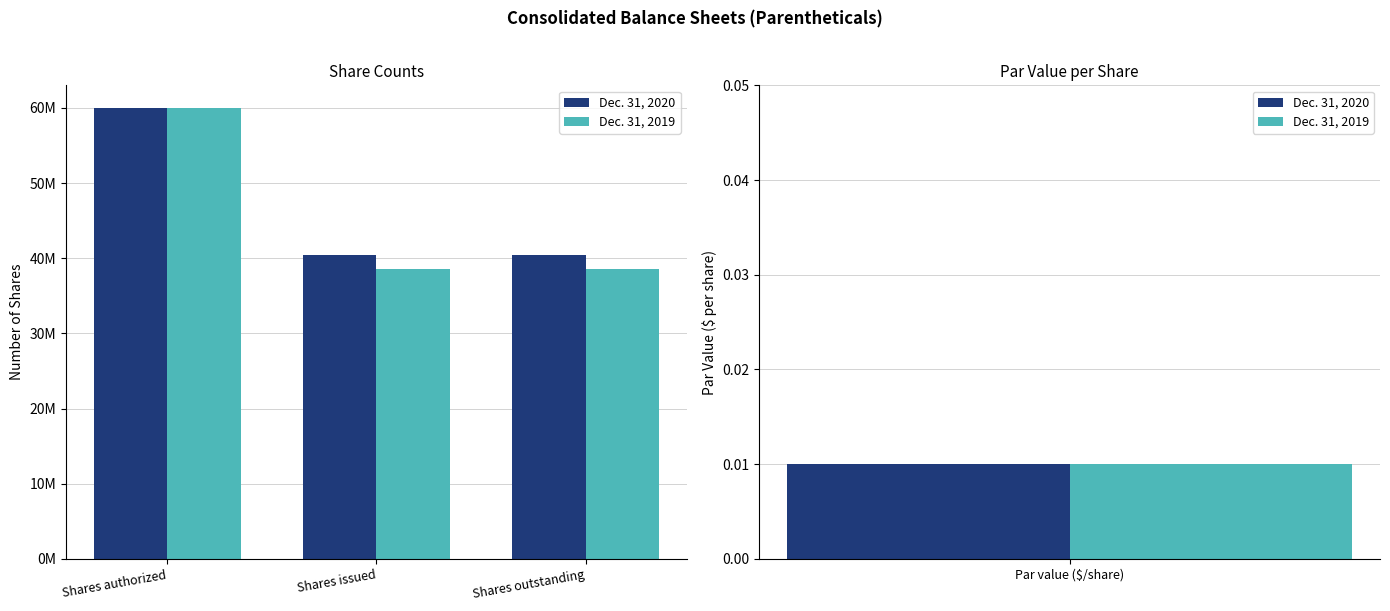

The value of Dec. 31, 2020 at Shares outstanding is 40453462. True or false?

True